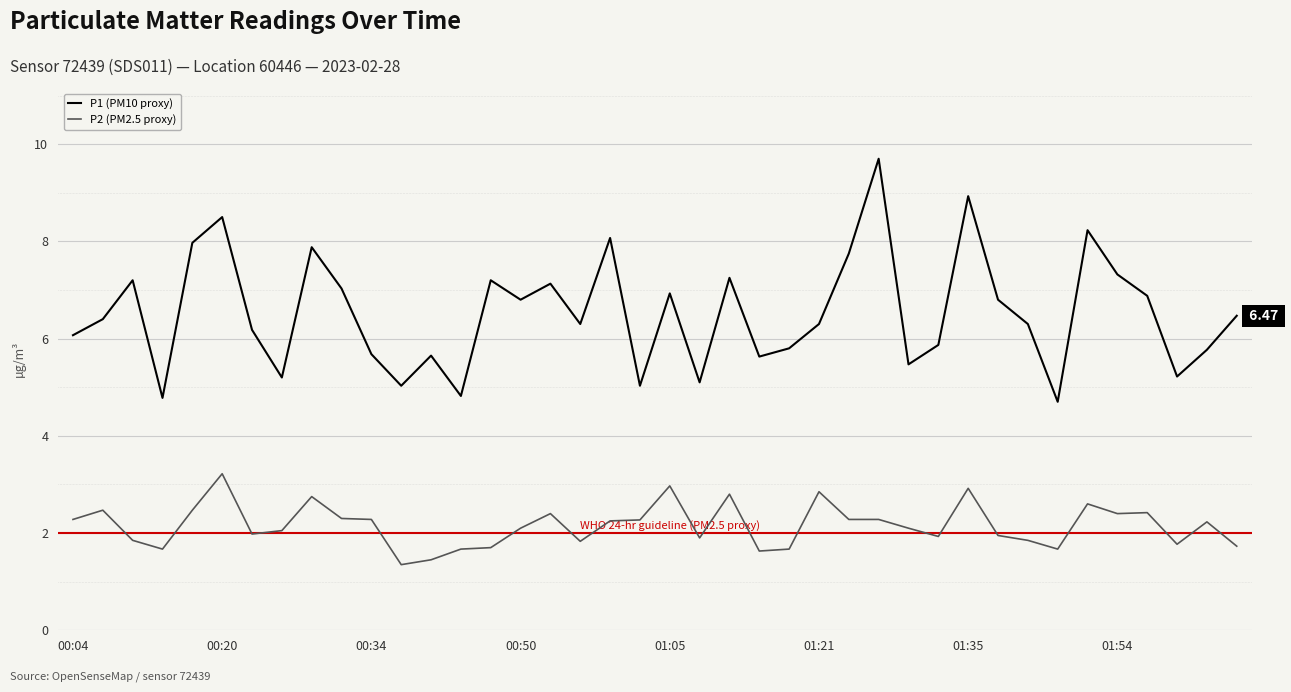

Which series has the widest spread of values?

P1 (PM10 proxy)